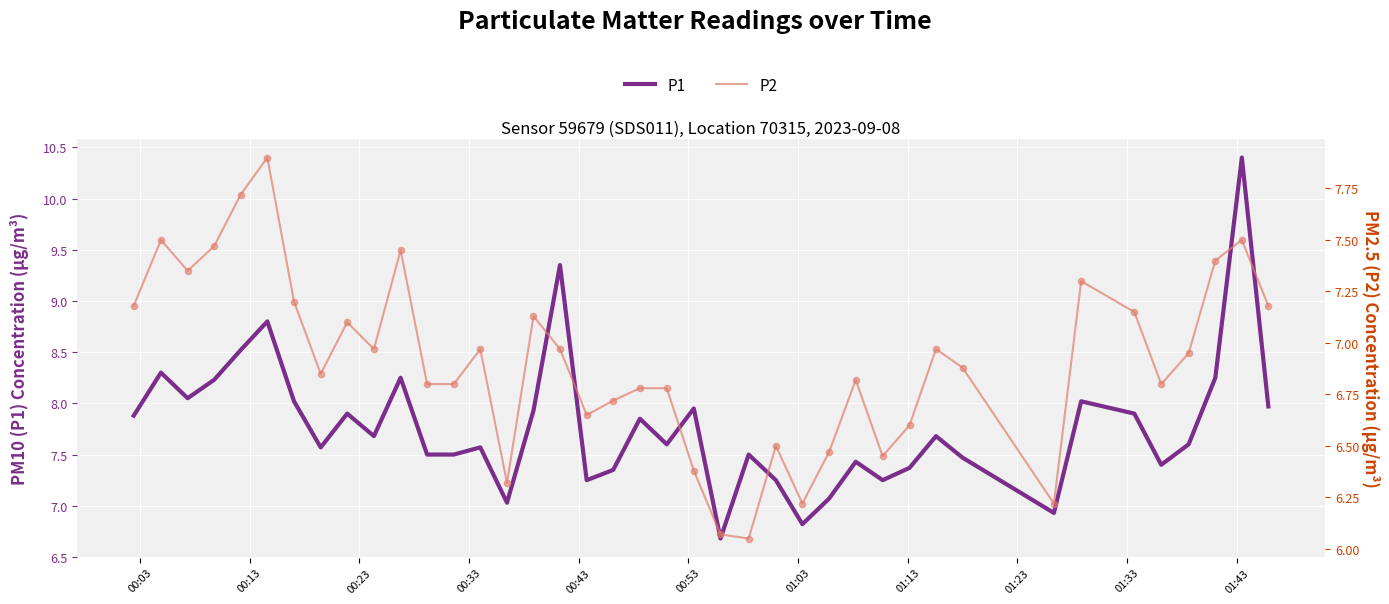

Is the value of P1 at 00:43 greater than the value of P2 (scatter) at 00:13?

Yes